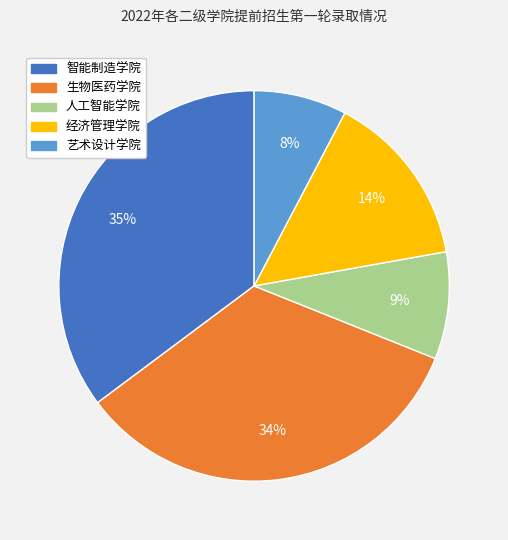

To the nearest percent, what is the average slice percentage?

20%